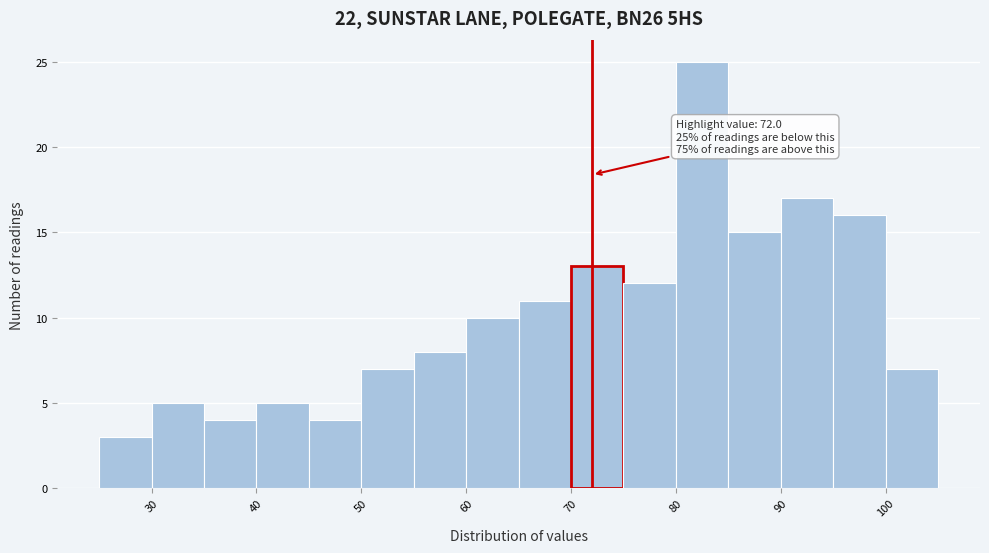

Over which range of the x-axis is the bar tallest?

80 to 85